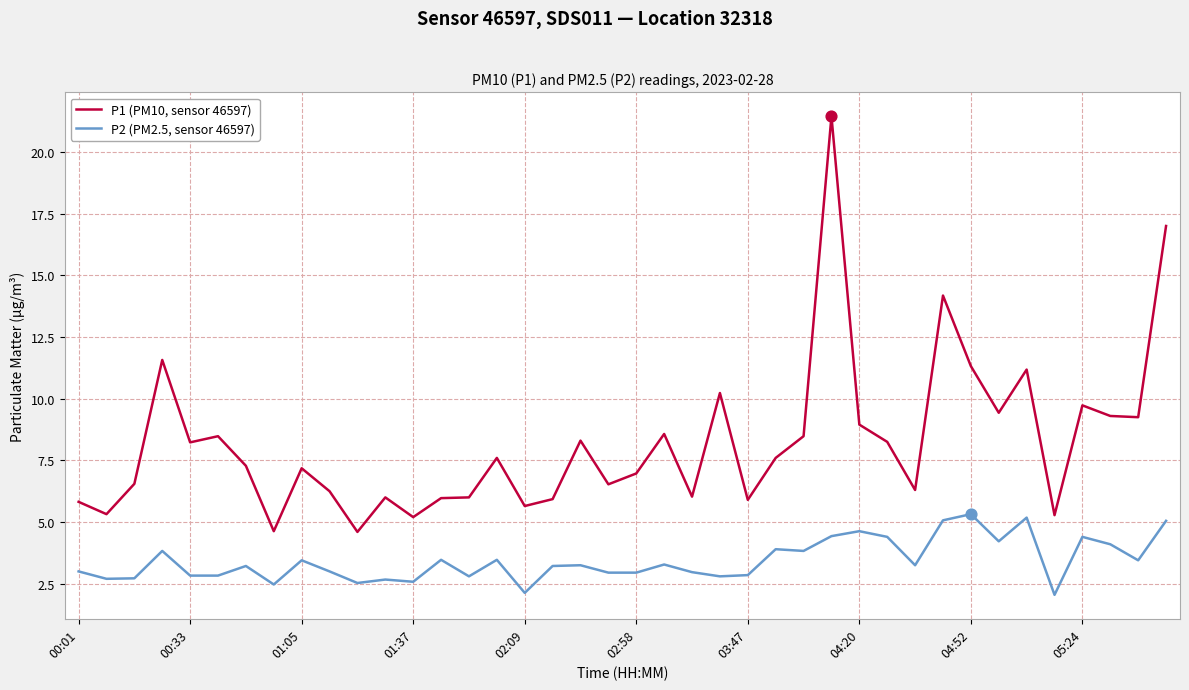

Which series has the largest total across all categories?

P1 (PM10, sensor 46597)